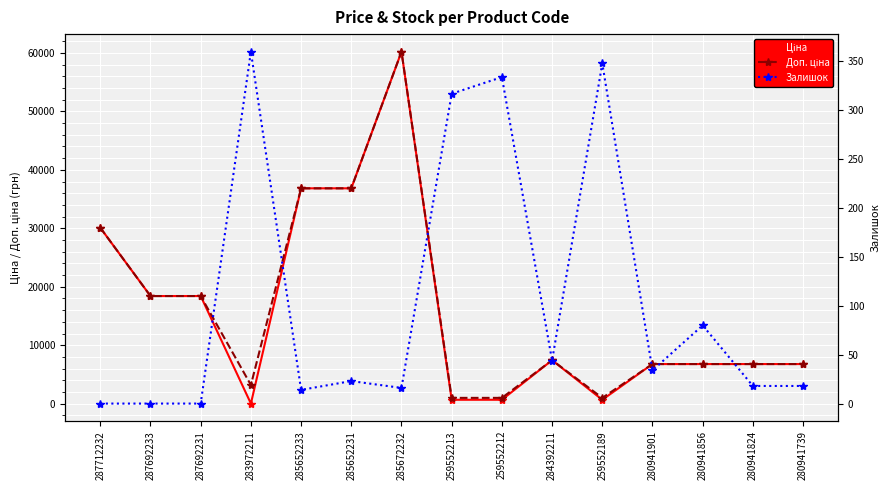

What are all the series names shown in the legend?

Ціна, Доп. ціна, Залишок